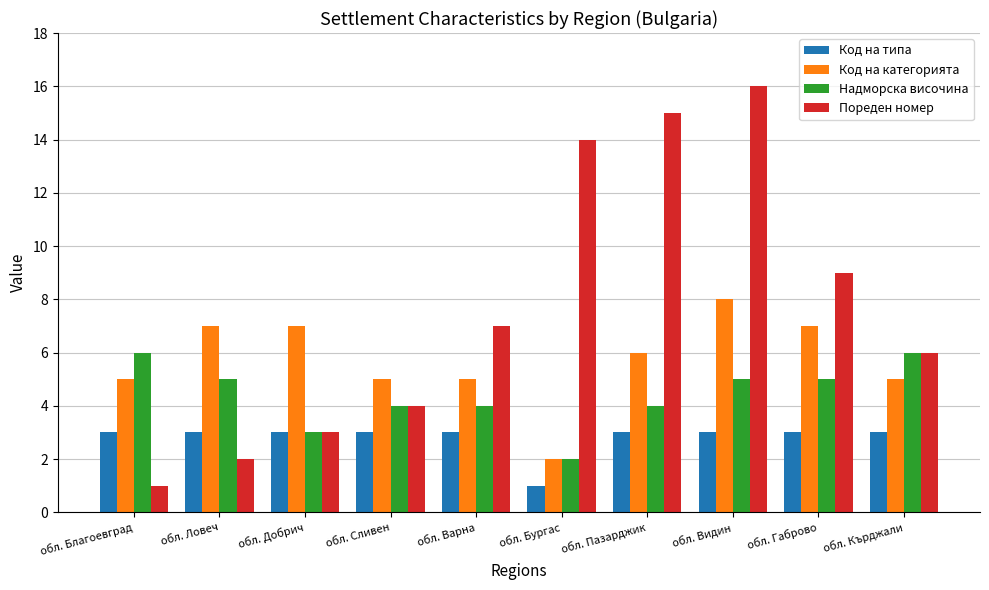

What position from the right is обл. Благоевград?

10